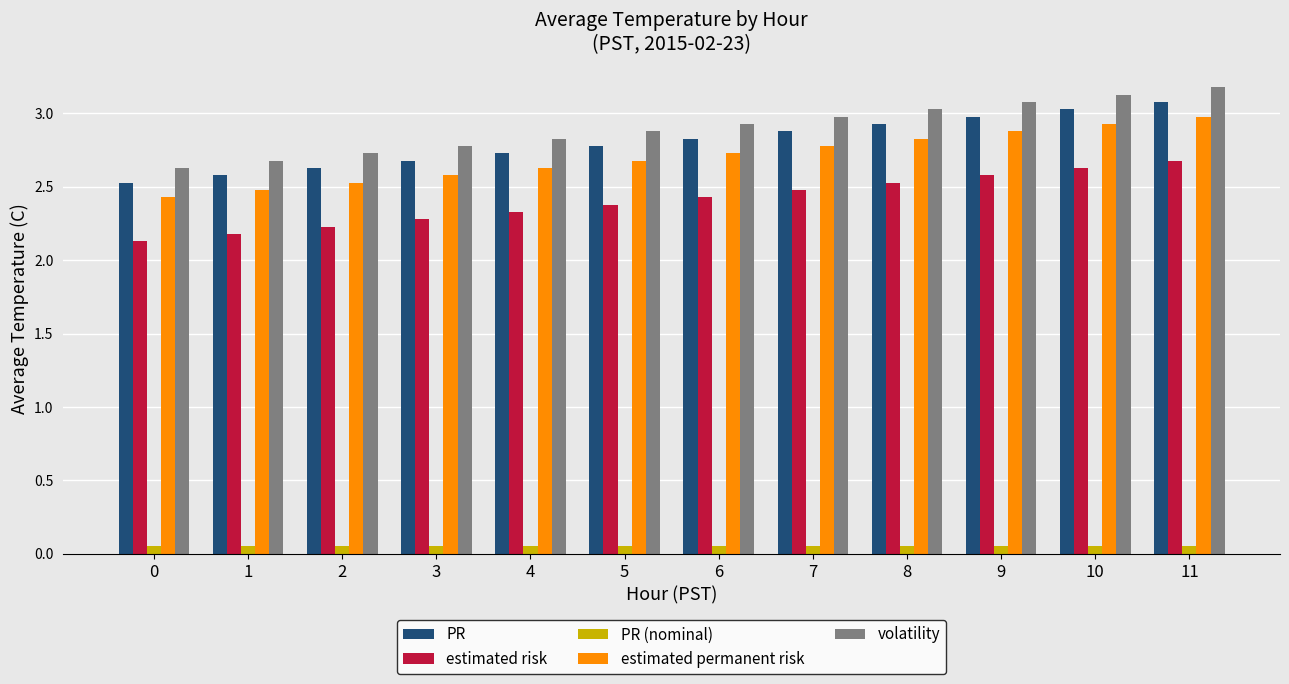

What is the highest value of the estimated permanent risk series?

3.0